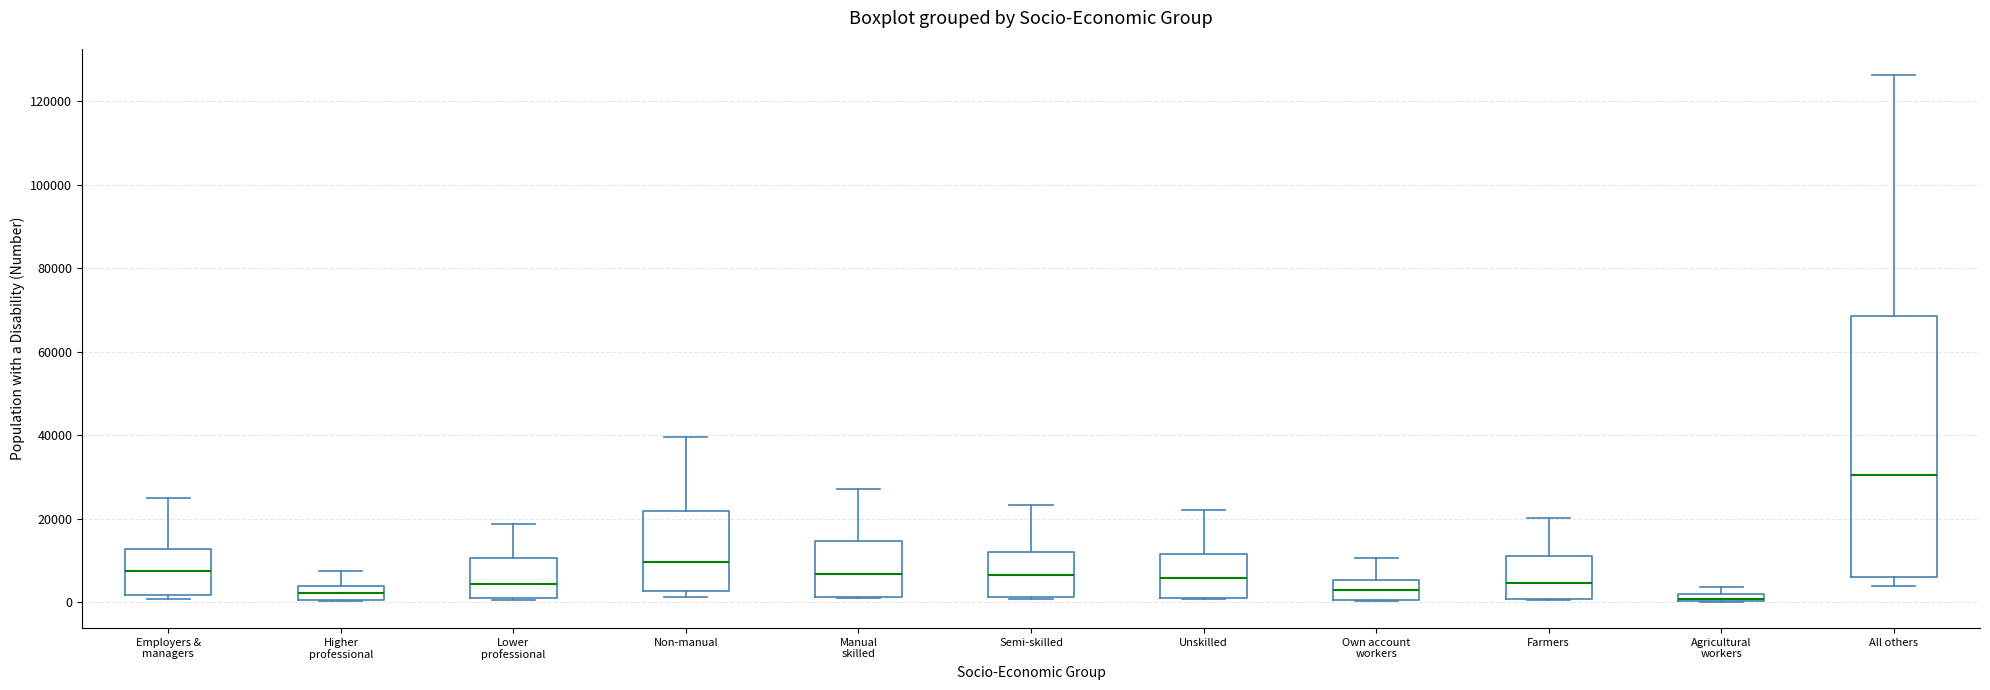

Which box is the tallest, from its lower edge to its upper edge?

All others